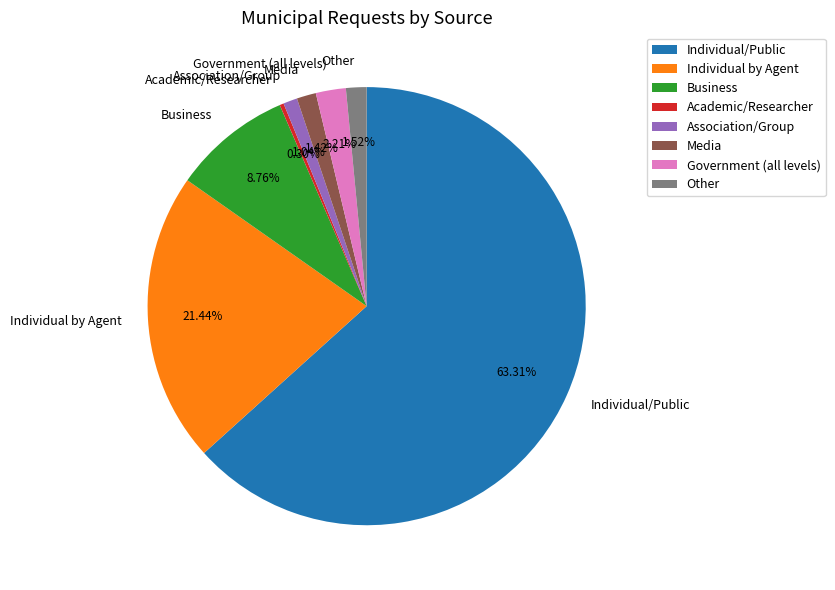

The Individual/Public slice represents 70% of the pie. True or false?

False